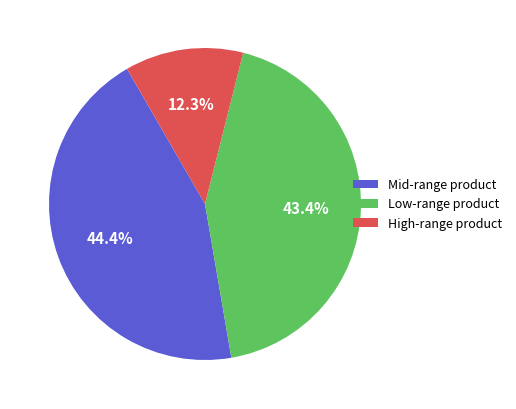

Which category has the smallest portion of the pie?

High-range product